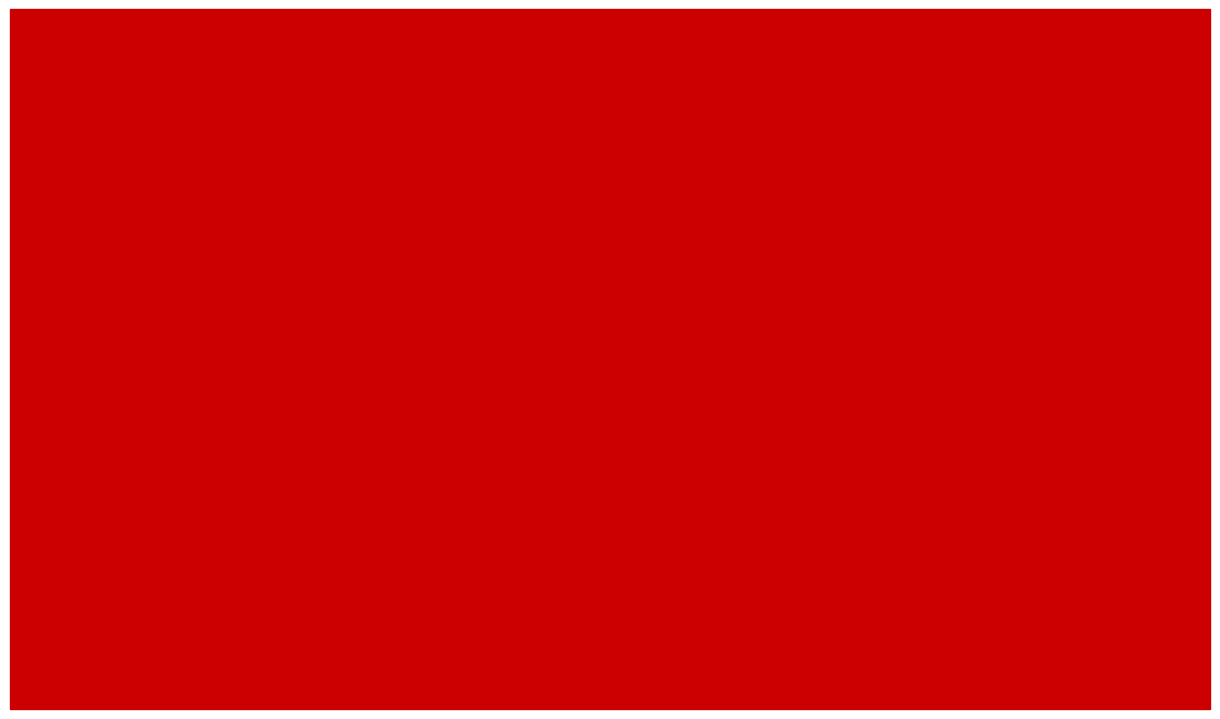

At which category is the sum across all series the highest?

KINGDOM
1